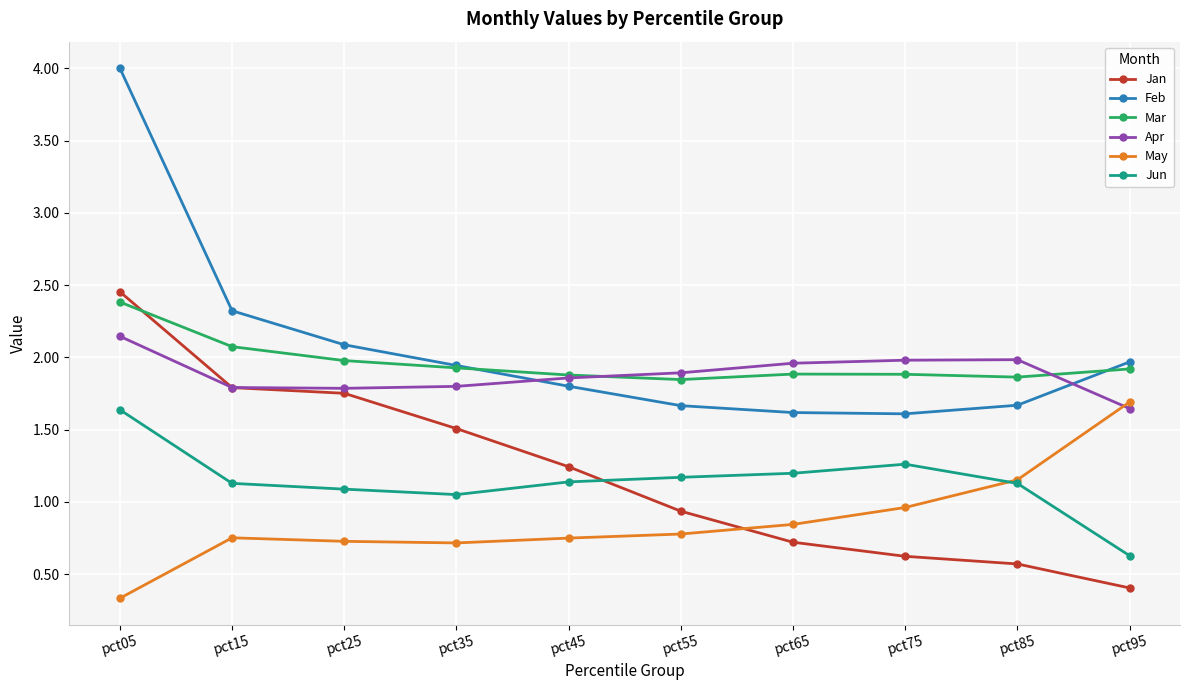

What is the smallest value displayed?

0.3